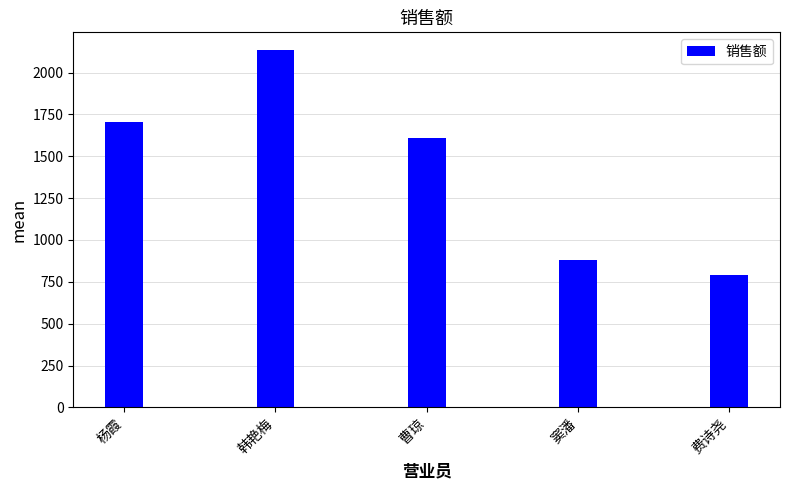

Approximately how many times larger is the value at 杨霞 compared to 韩艳梅?

0.8